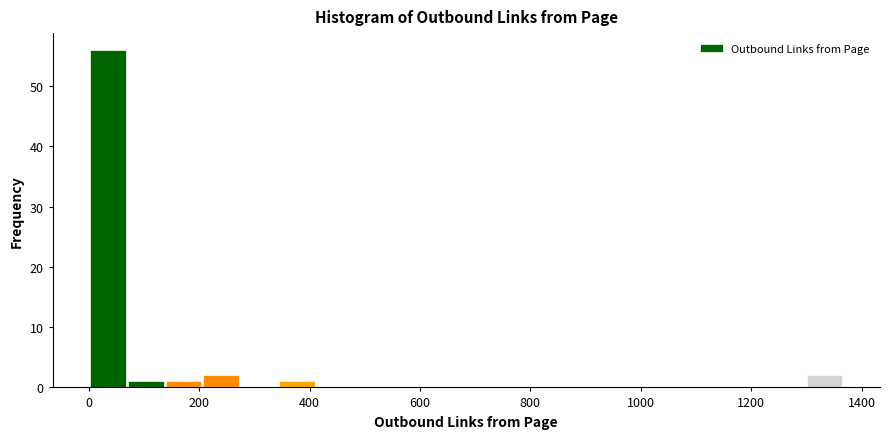

Around what value on the x-axis is the tallest bar? Give the approximate position of its centre, as read against the axis.

40